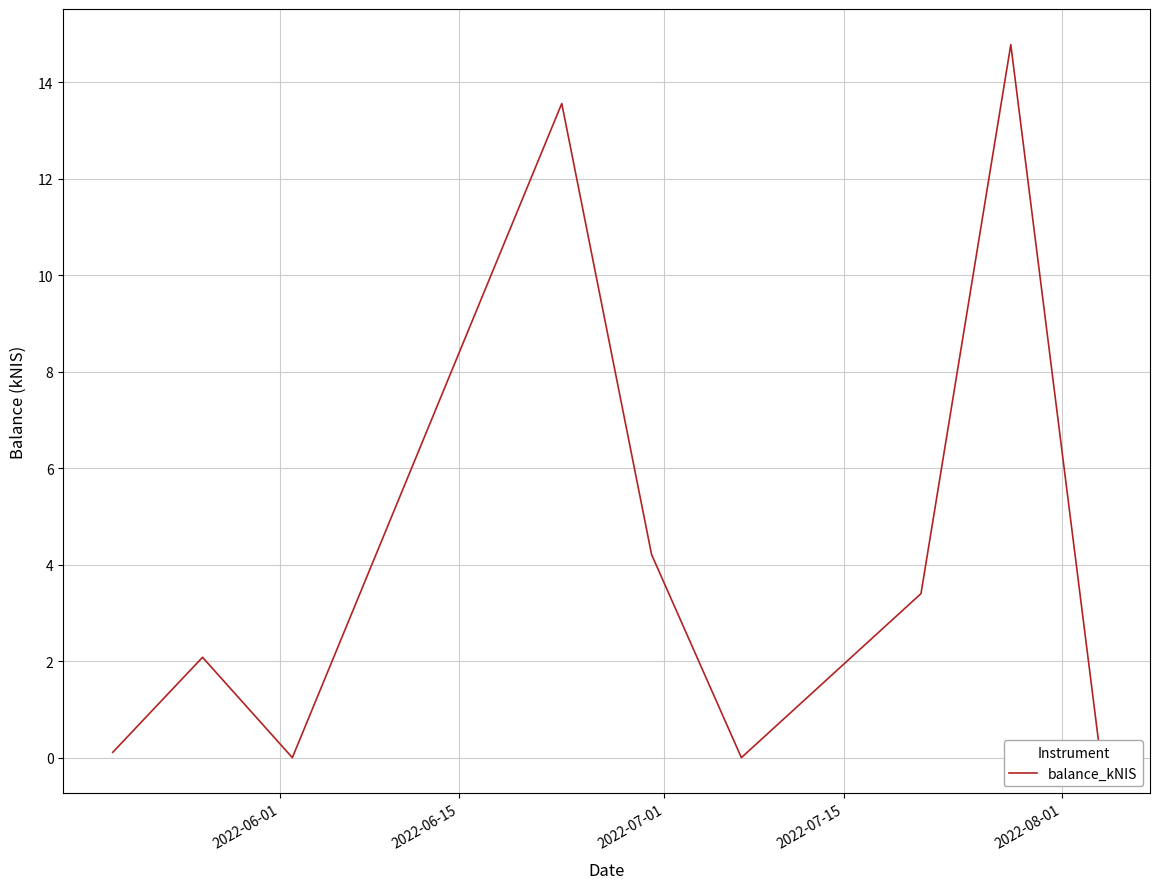

What is the greatest value displayed?

14.8